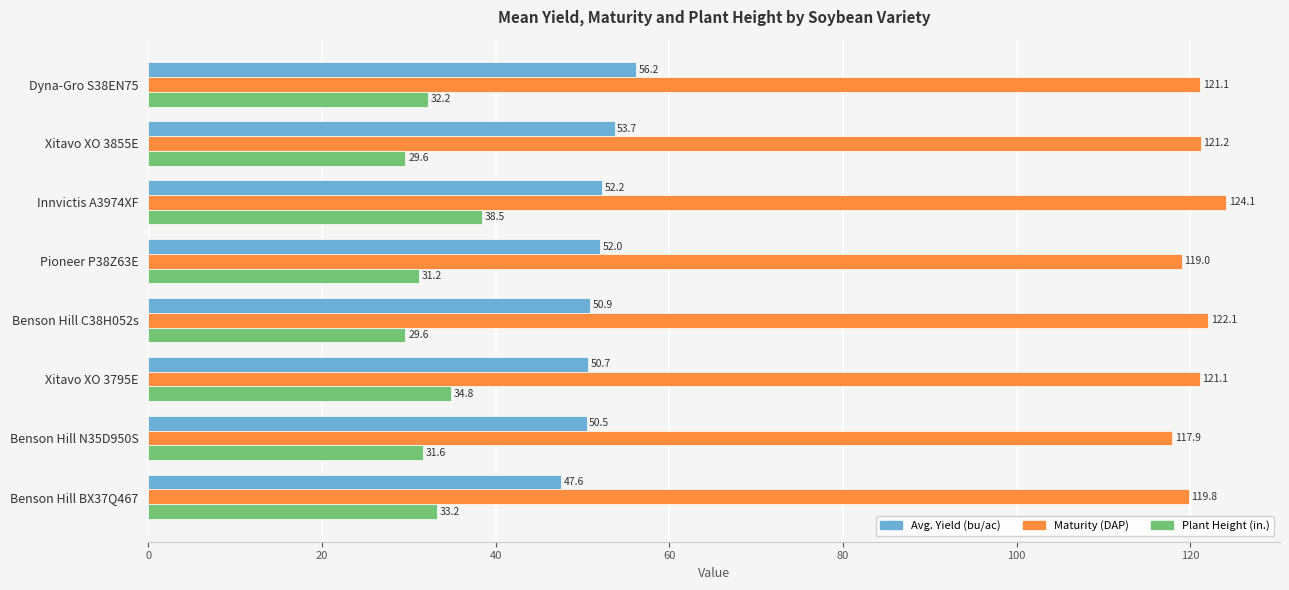

Rank the series by their maximum value, from lowest to highest.

Plant Height (in.), Avg. Yield (bu/ac), Maturity (DAP)